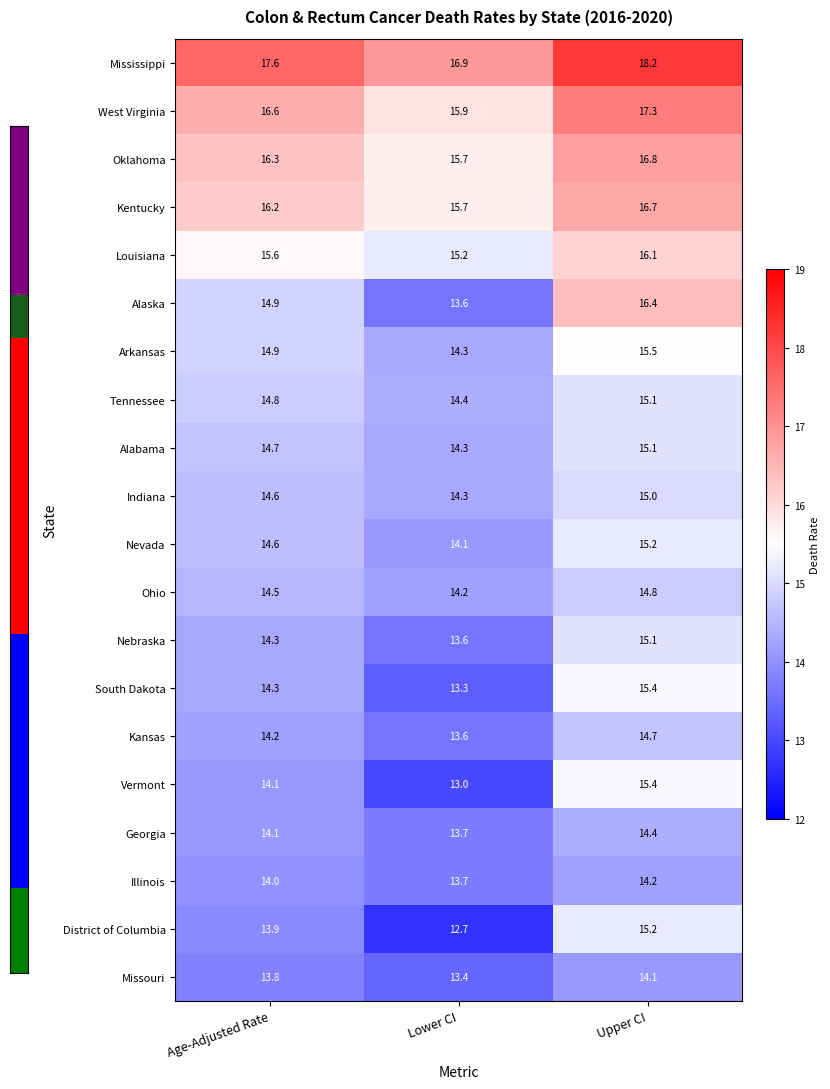

List the labels in order of Georgia value, largest first.

Upper CI, Age-Adjusted Rate, Lower CI